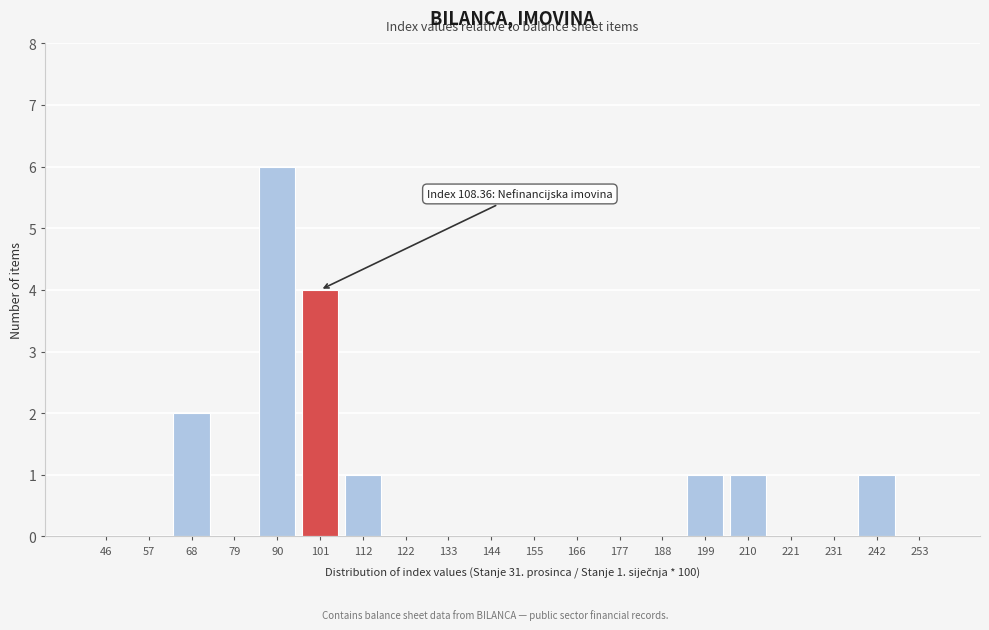

Reading left to right, transcribe all the data shown in this chart.

46=0	57=0	68=2	79=0	90=6	101=4	112=1	122=0	133=0	144=0	155=0	166=0	177=0	188=0	199=1	210=1	221=0	231=0	242=1	253=0